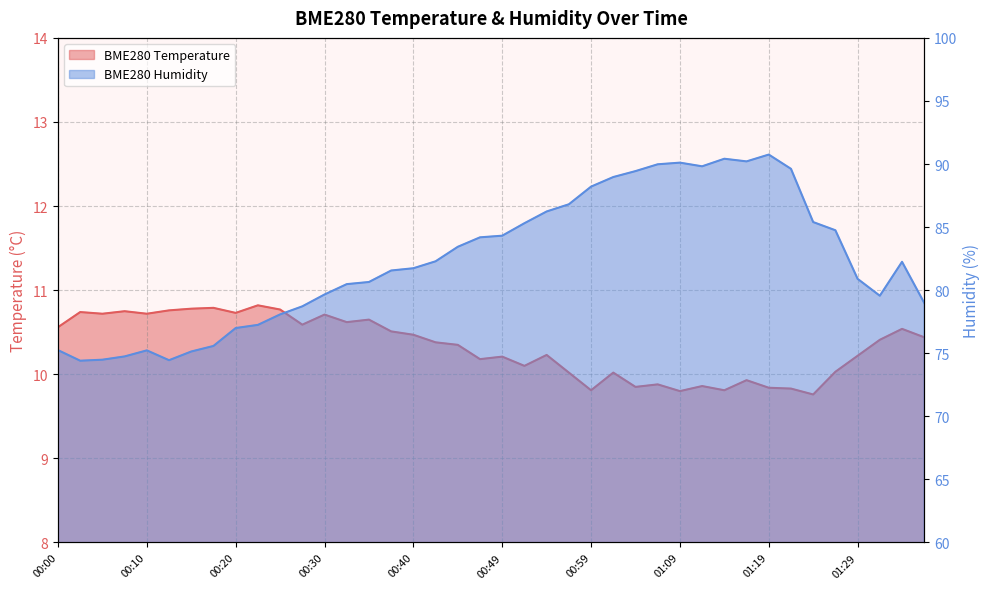

What is the total value across all series at 00:45?

93.8